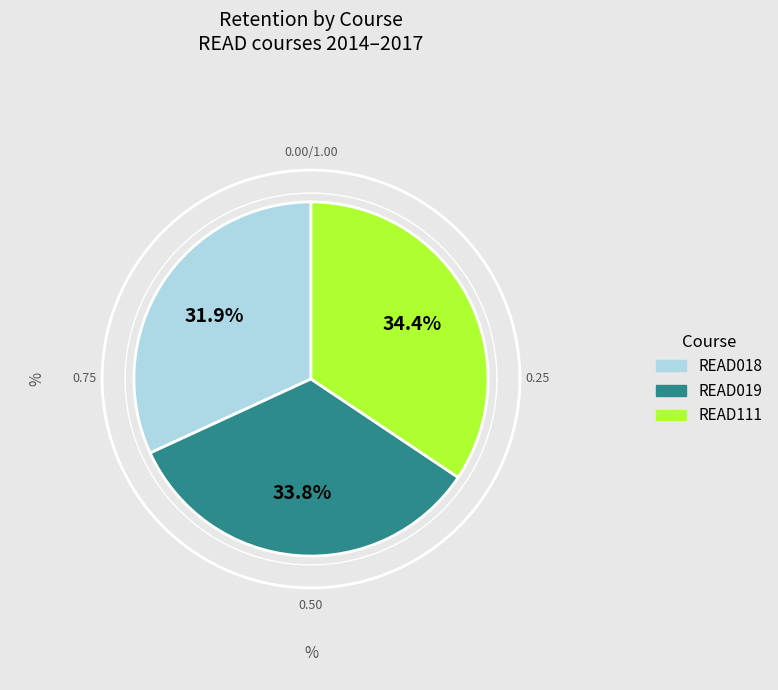

Count the number of slices in the pie.

3